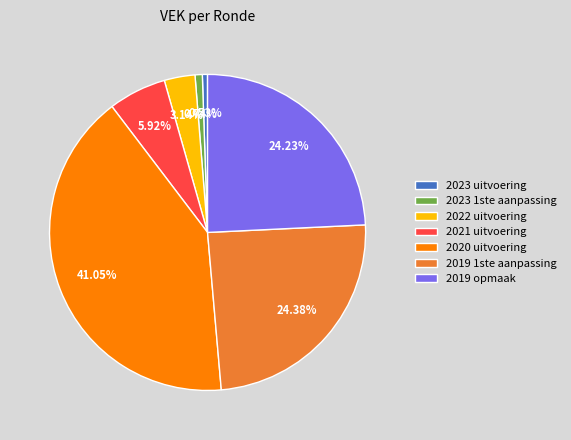

Which slice is the largest?

2020 uitvoering